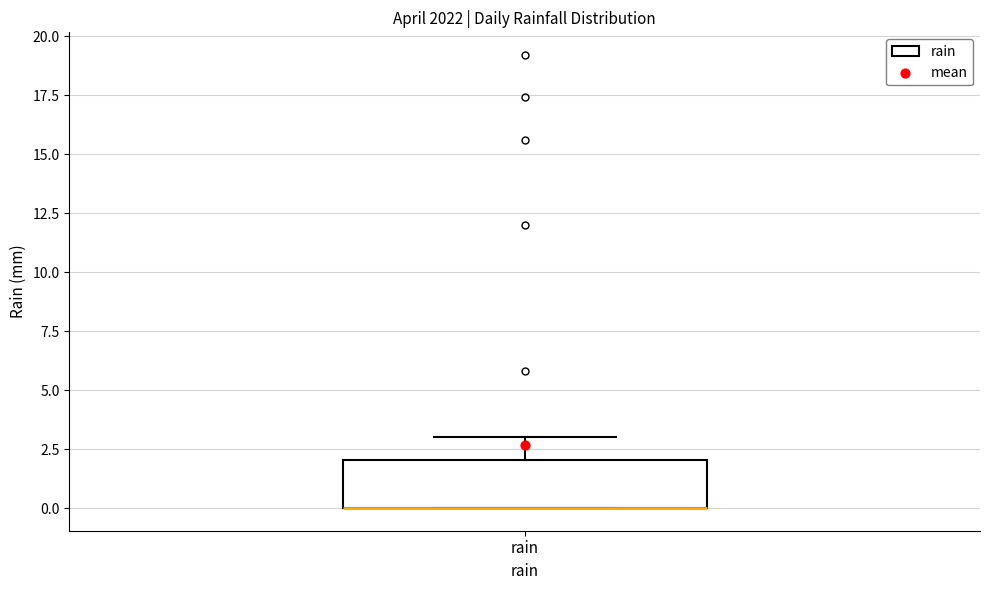

Where is the lower edge of the box for rain on the y-axis? The values are not printed on the chart, so give them approximately, as read against the axis.

0